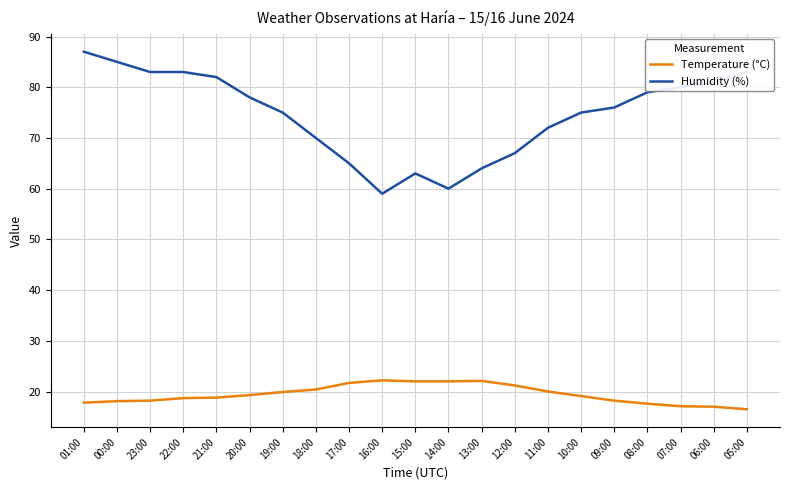

What is the difference between the maximum and minimum values in the Temperature (°C) series?

5.7